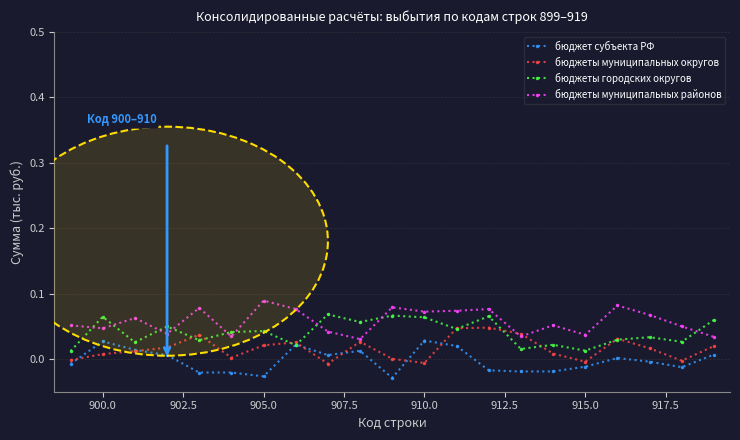

List the series in order of their overall mean, highest first.

бюджеты муниципальных районов, бюджеты городских округов, бюджеты муниципальных округов, бюджет субъекта РФ